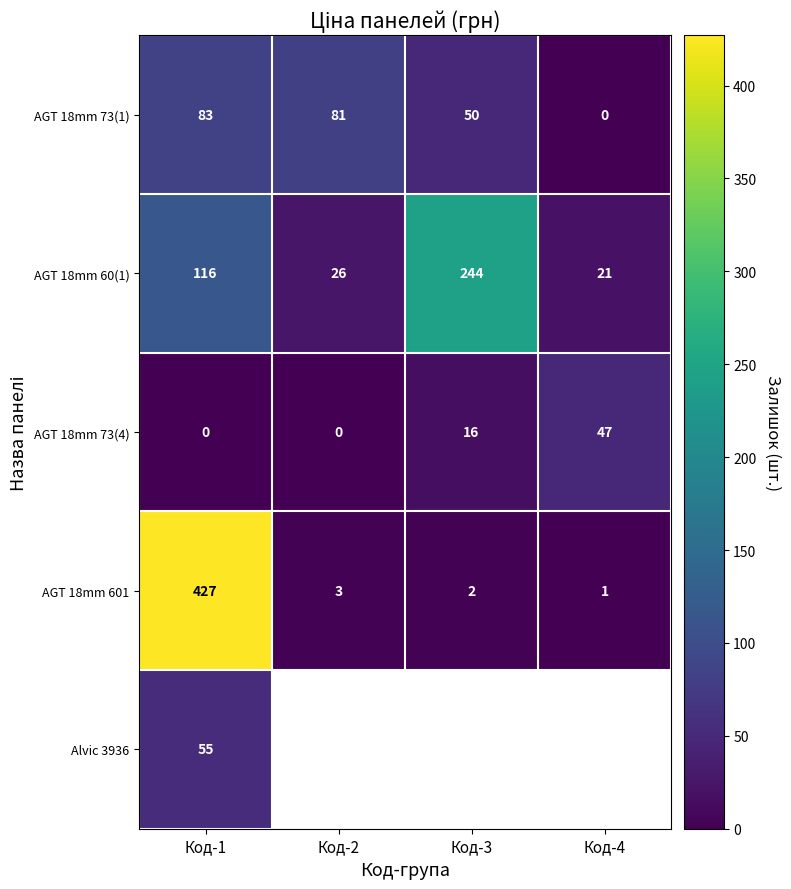

At which label does AGT 18mm 60(1) reach its peak?

Код-3